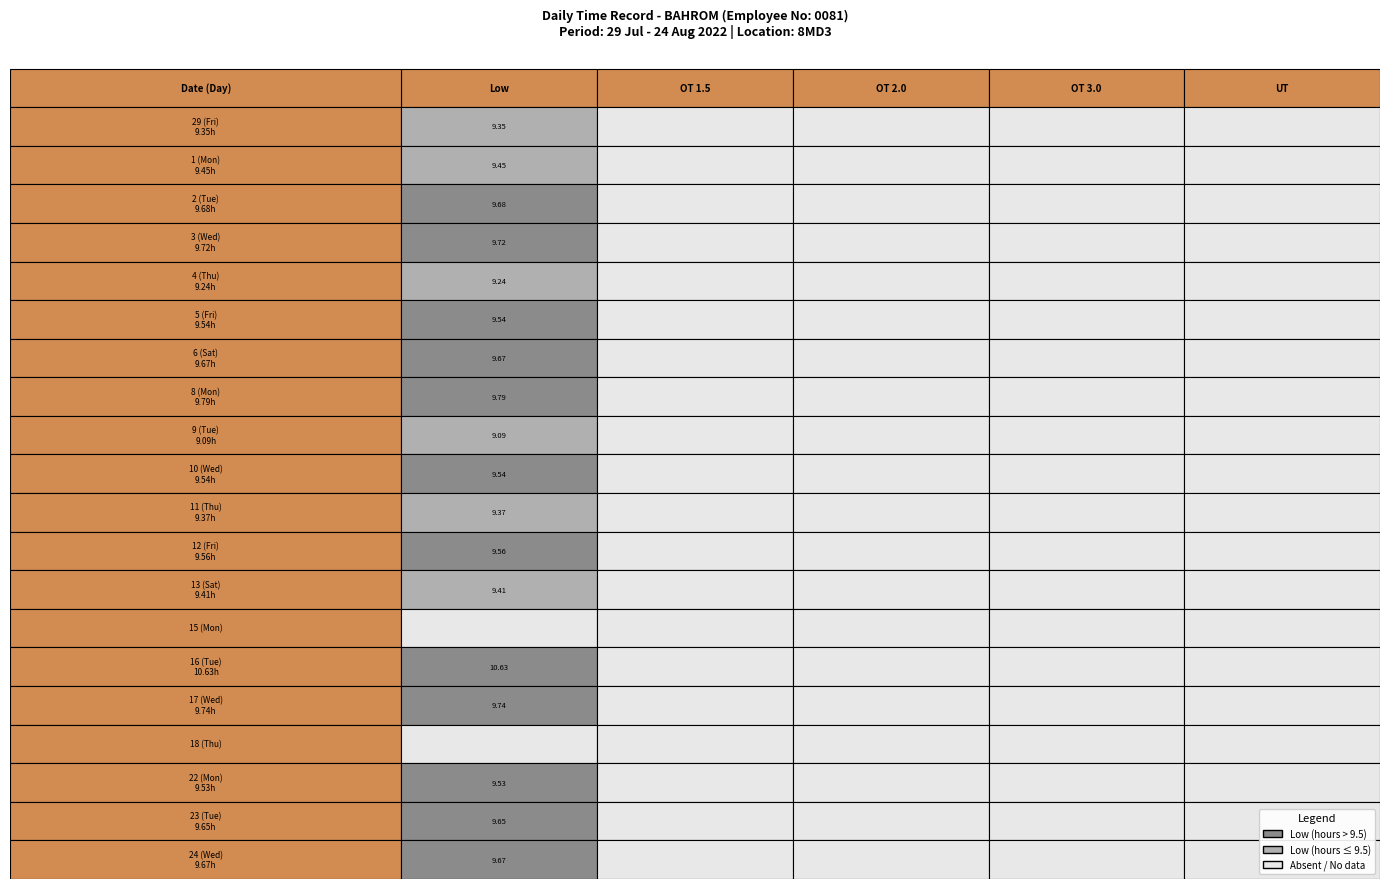

Which has a higher value, 1 or 4?

1